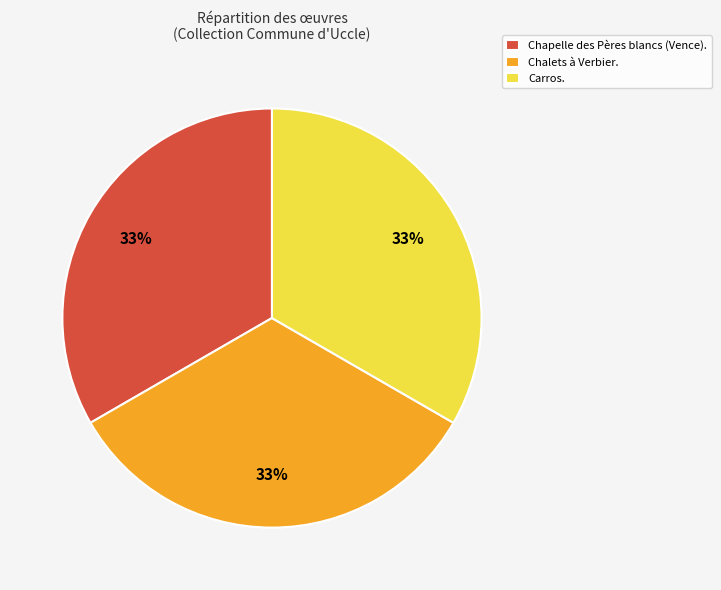

Does any single category account for the majority?

No